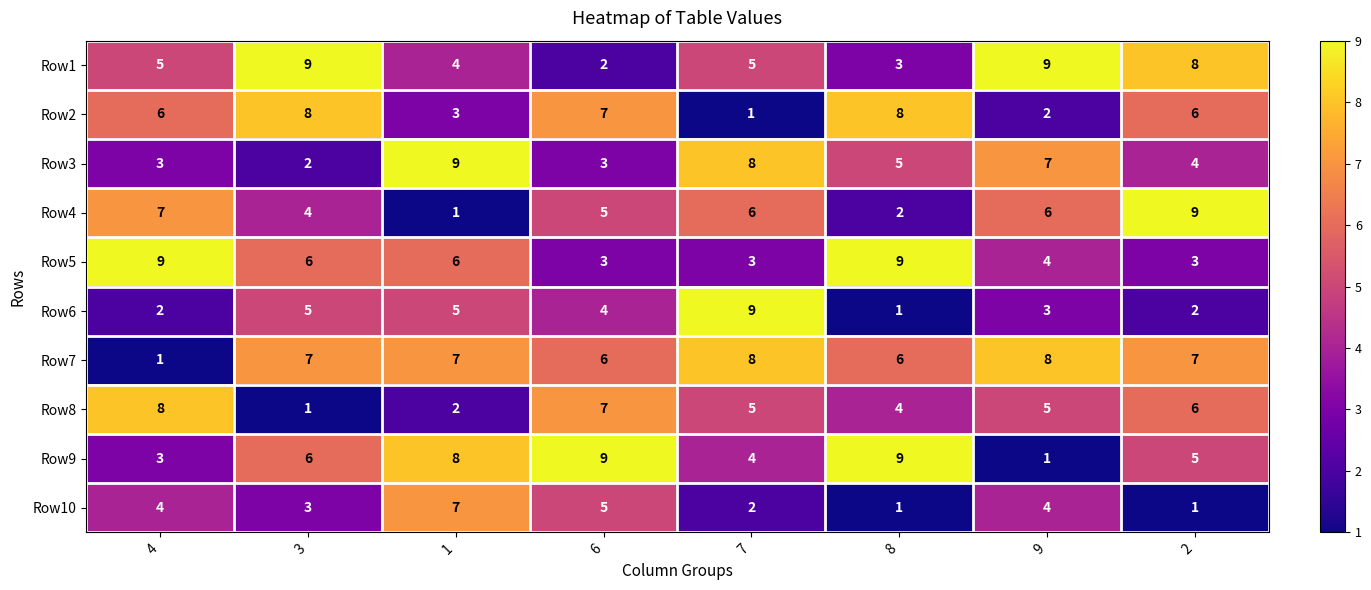

At which label is Row3 closest to 5?

8